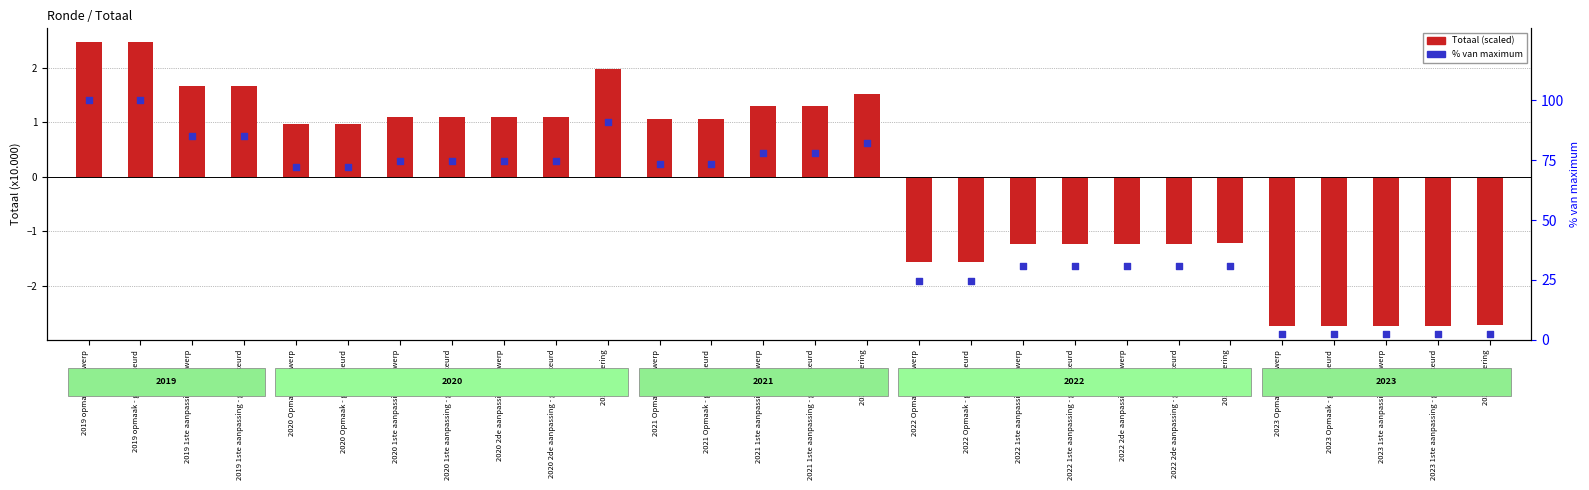

Which series has the largest Y range (max minus min)?

% van maximum